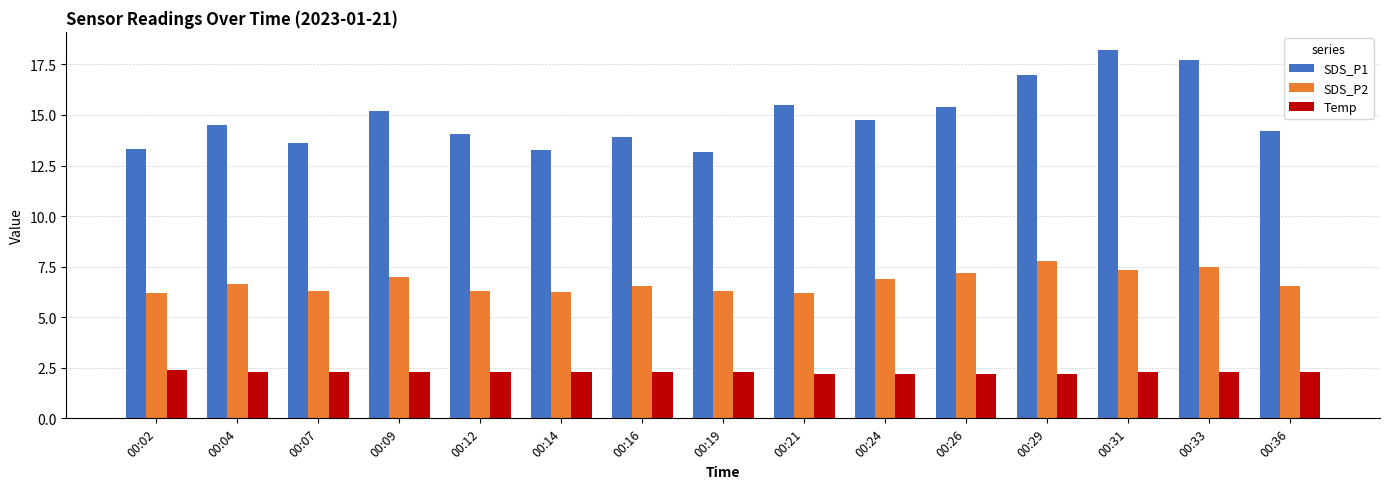

What value does the SDS_P1 series have at 00:07?

13.6